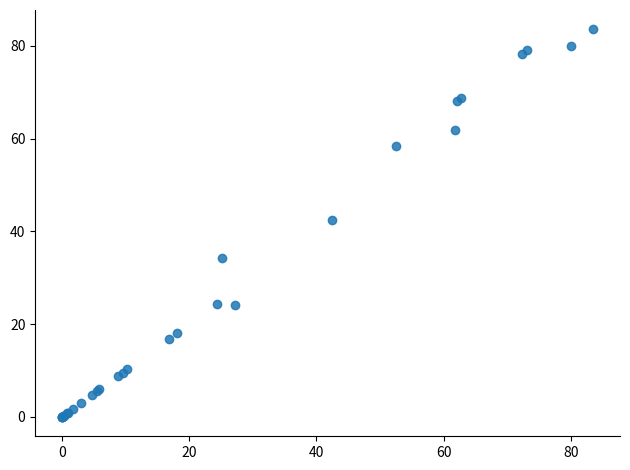

What Y value in the scatter plot is closest to 41?

42.4